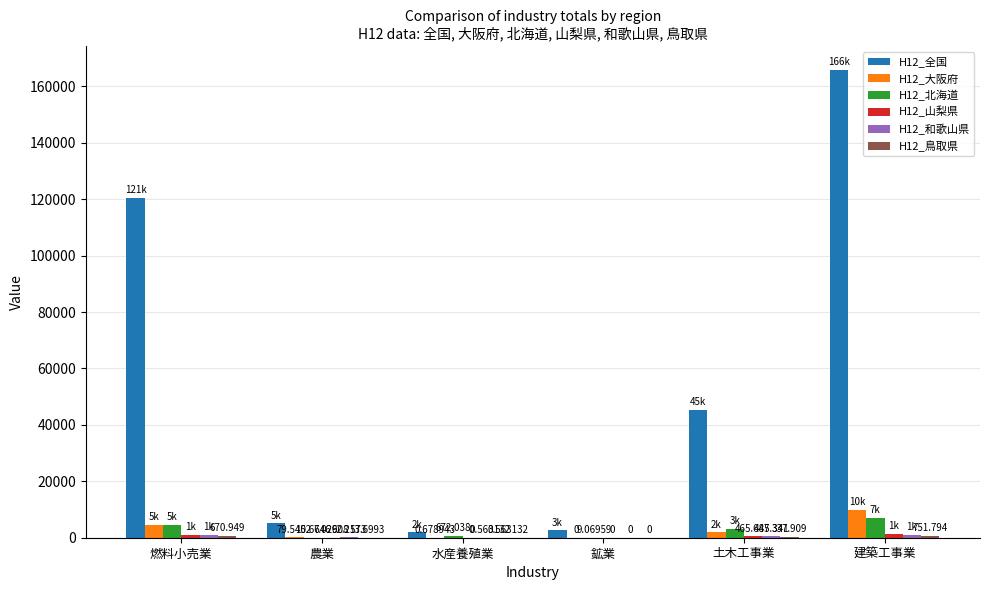

Which series has the widest spread of values?

H12_全国